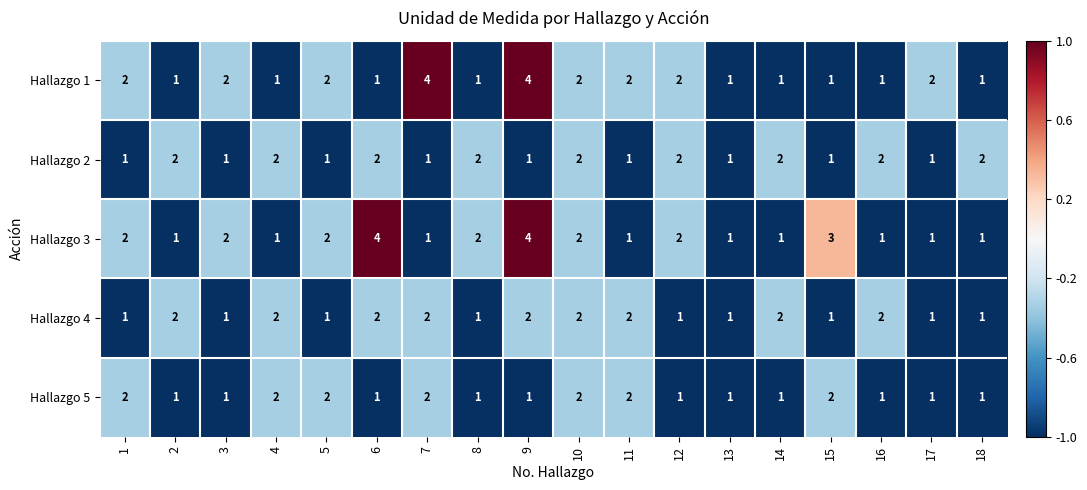

What is the sum of all Hallazgo 5 values?

25